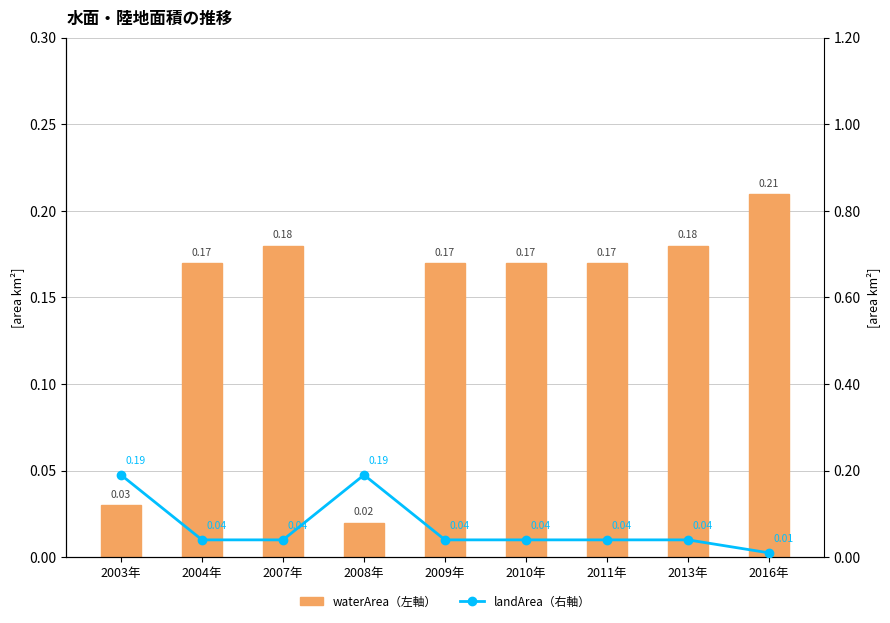

Reading left to right, what are all the values shown in this chart?

waterArea（左軸）: 0.0	0.2	0.2	0.0	0.2	0.2	0.2	0.2	0.2
landArea（右軸）: 0.2	0.0	0.0	0.2	0.0	0.0	0.0	0.0	0.0